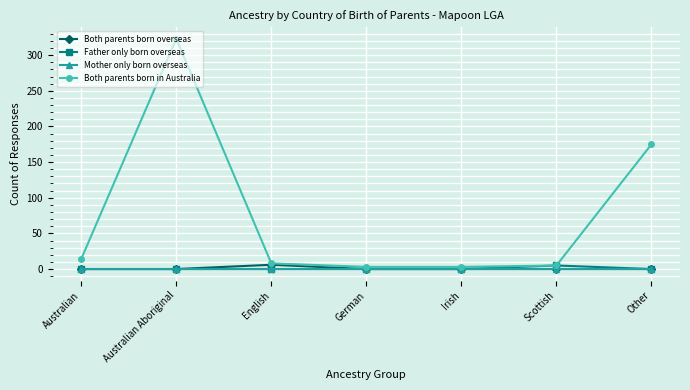

At which category does Both parents born in Australia reach its first local peak?

Australian Aboriginal